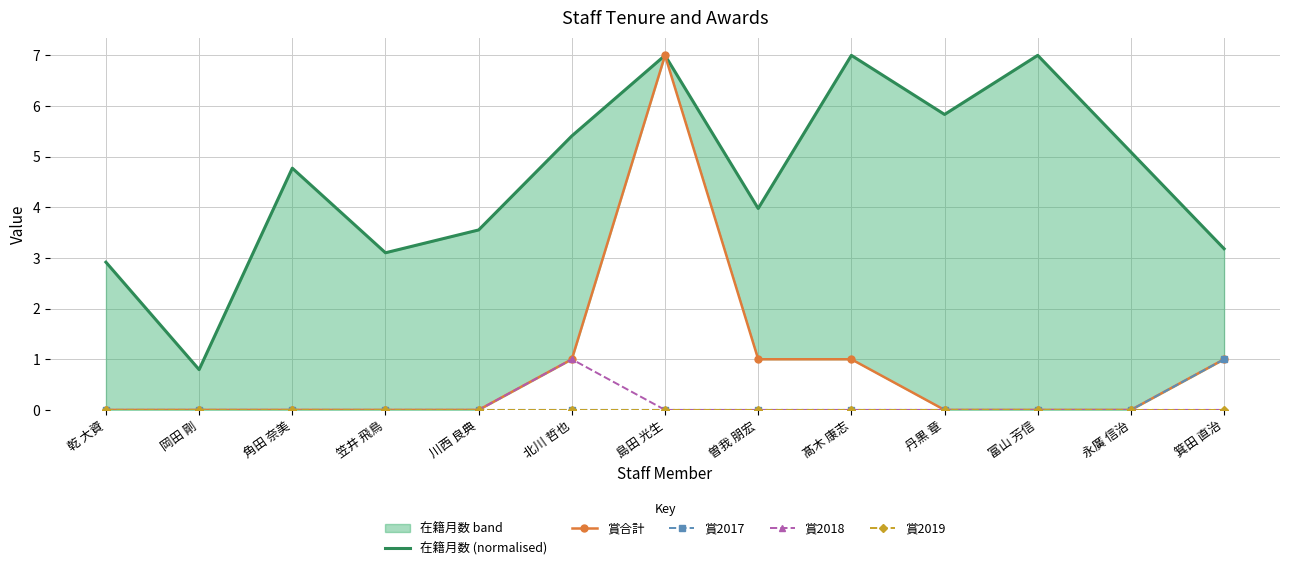

What is the label of the 1st point from the left?

乾 大資